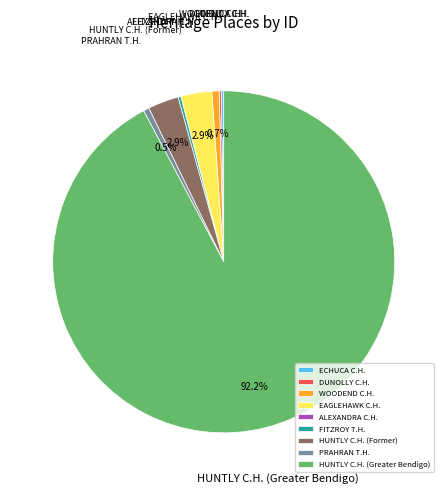

To the nearest percent, what is the difference between the largest and smallest slice percentages?

92%